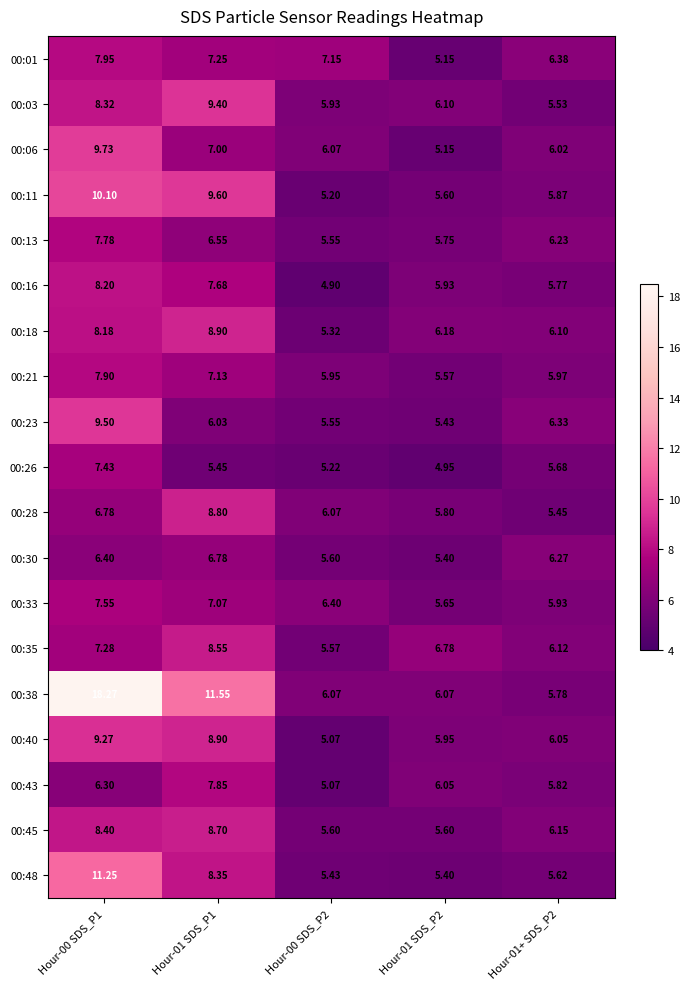

How many categories are shown in the chart?

5